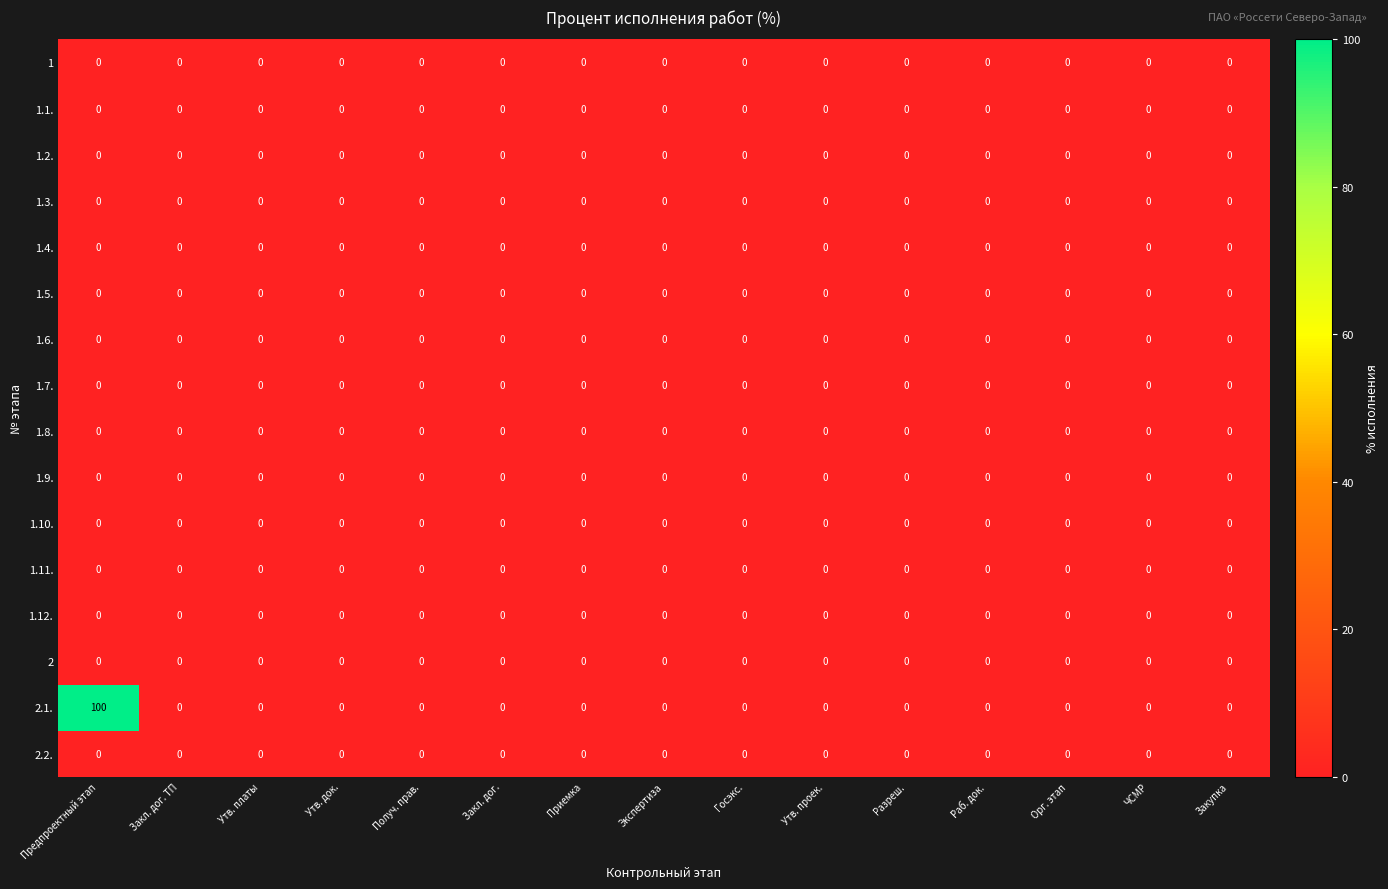

At how many categories does at least one series exceed 90?

1